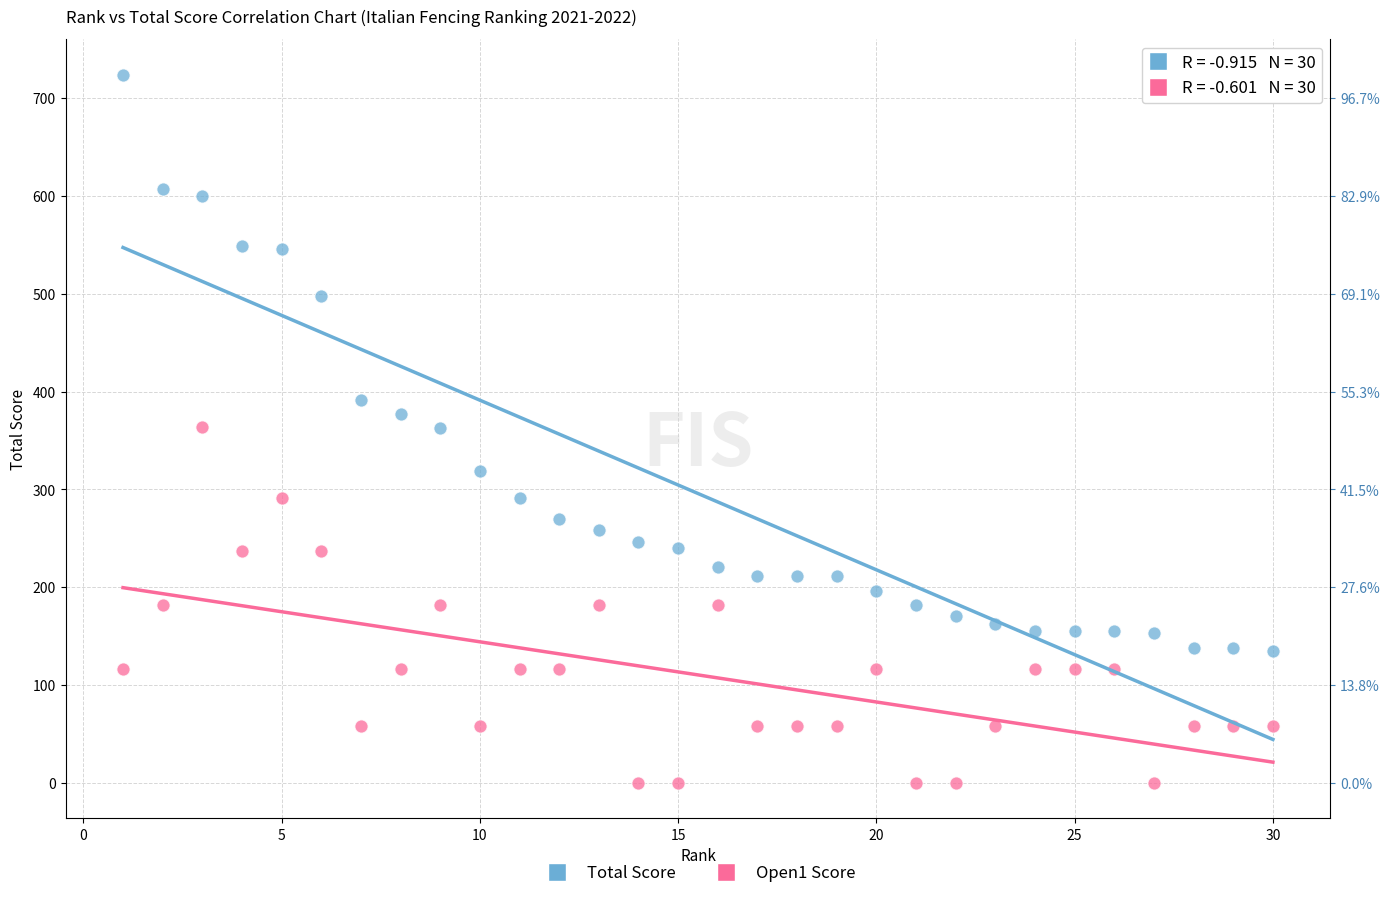

Across all data points, what is the range of X values (max minus min)?

29.0